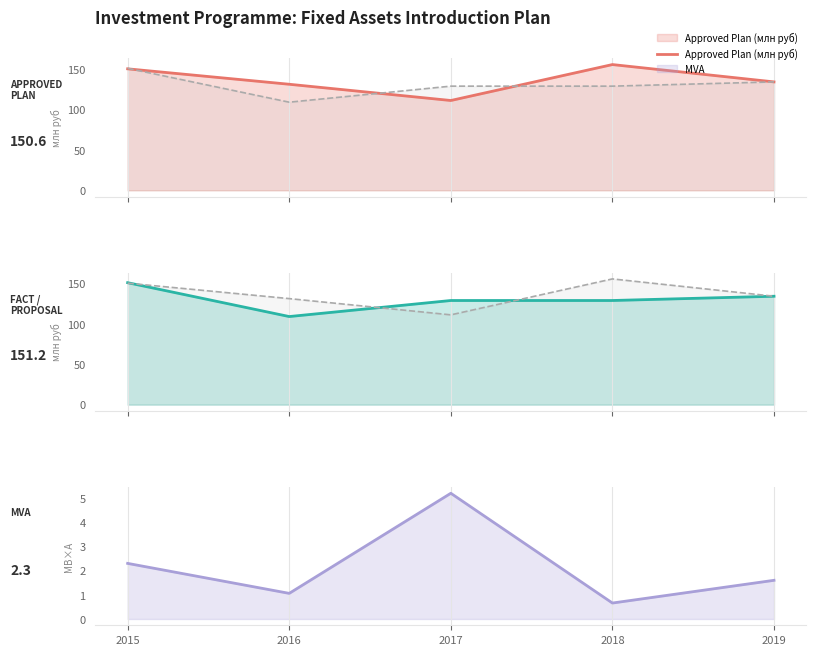

Which label corresponds to the smallest value in the chart?

2018